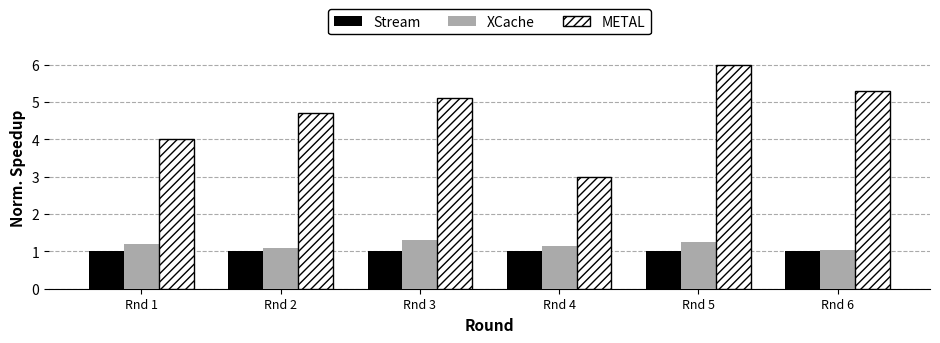

Which series has the largest total across all categories?

METAL